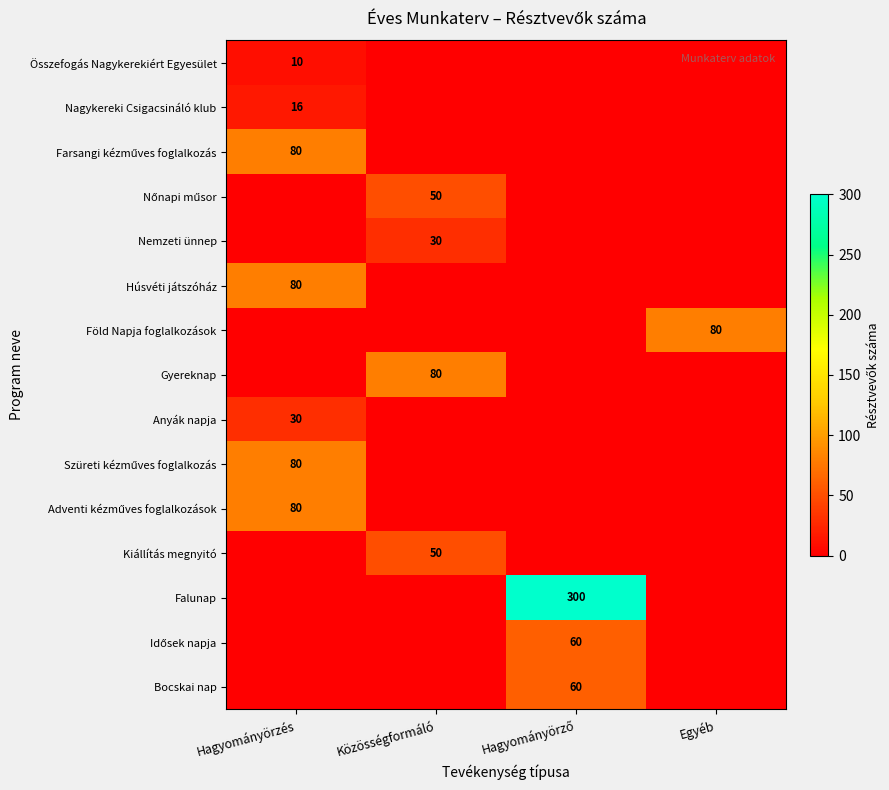

True or false: Összefogás Nagykerekiért Egyesület has a value of 5 at Hagyományörzés.

False